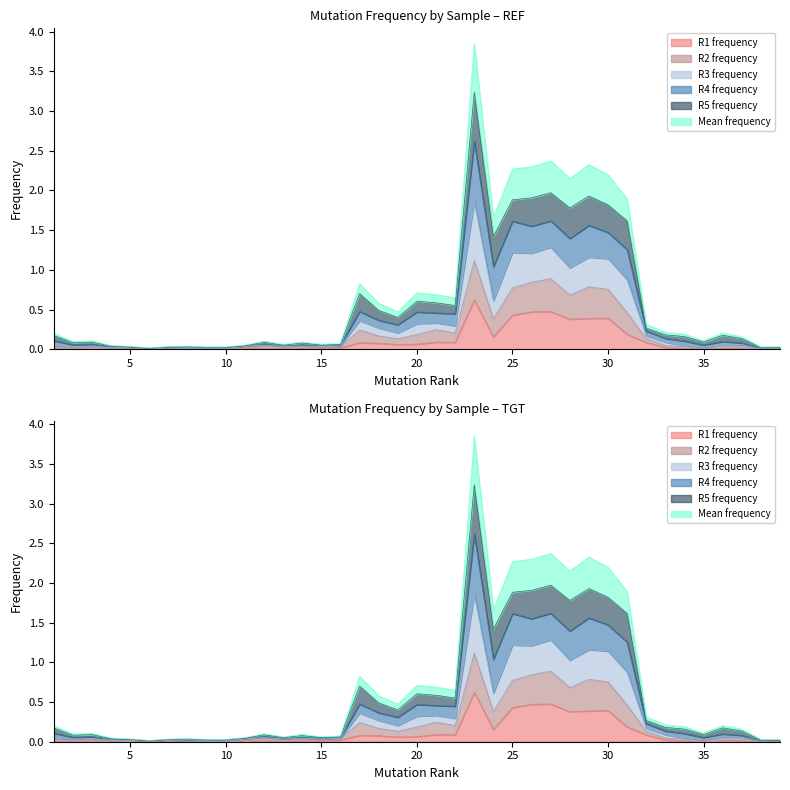

How many lines are shown in the chart?

6